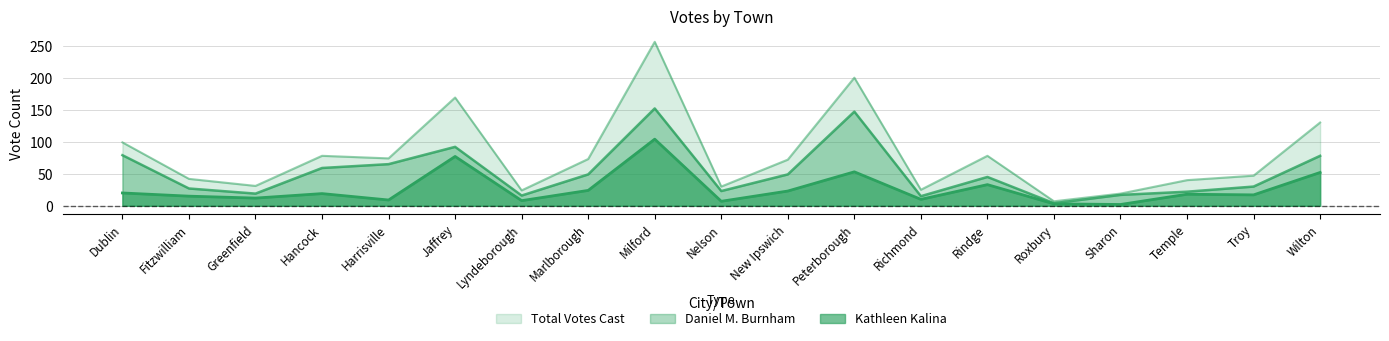

Which category has the highest value in the Total Votes Cast series?

Milford